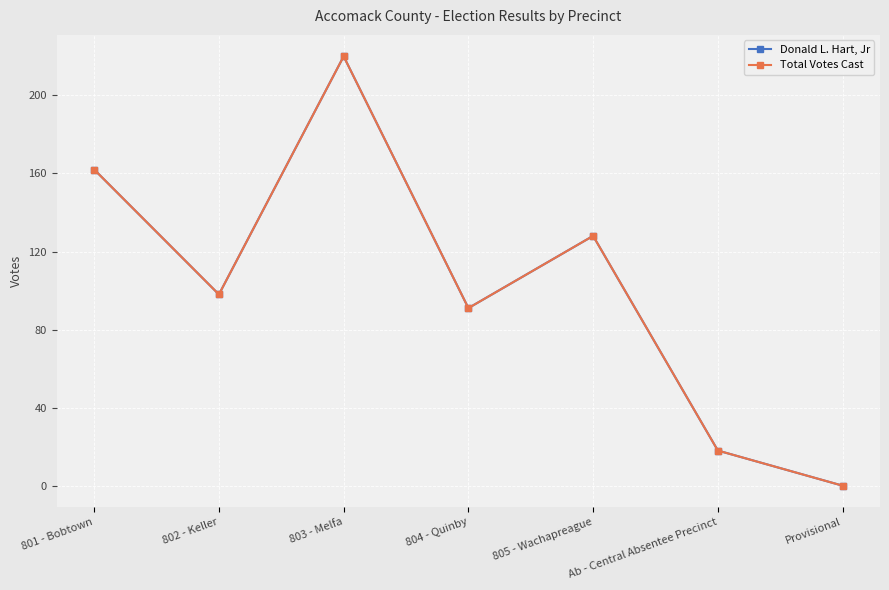

At which category does the chart reach its minimum across all series?

Provisional